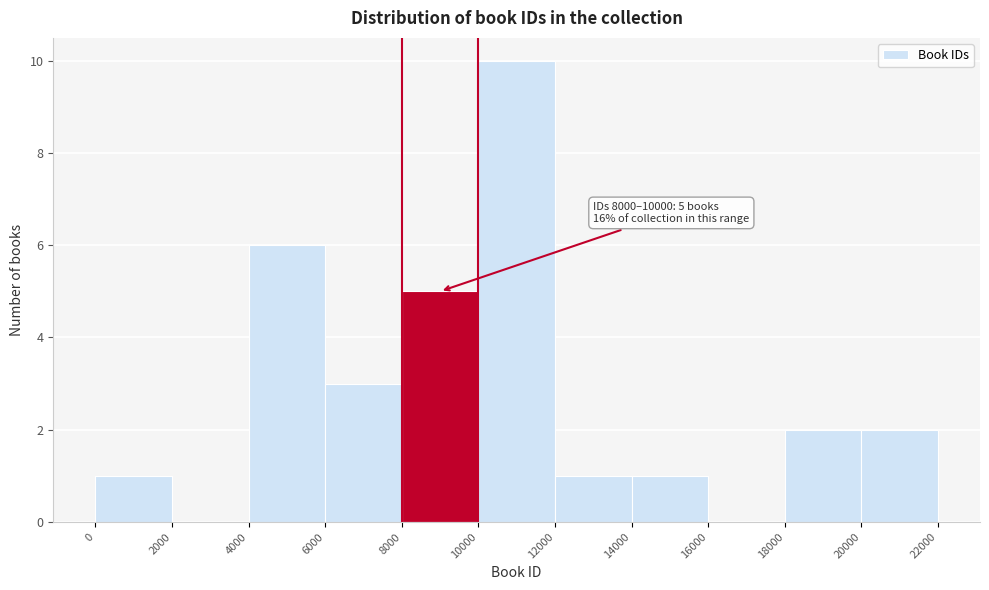

Which range on the x-axis has the tallest bar?

10000 to 12000